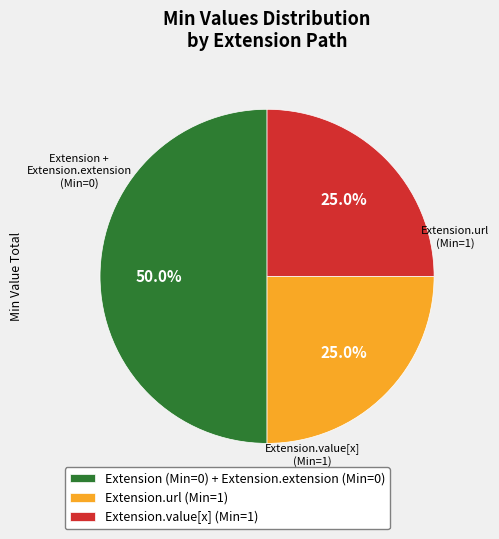

How many slices are in this pie chart?

3